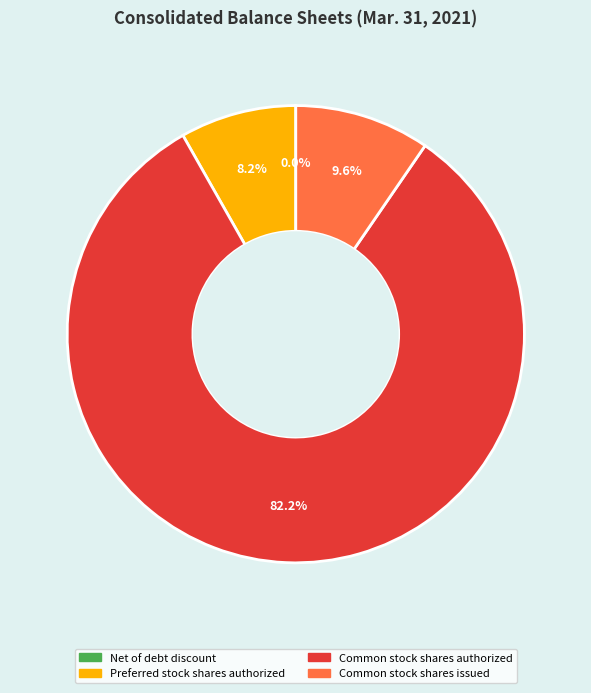

Combined, what portion of the pie is Common stock shares issued and Preferred stock shares authorized?

17.8%